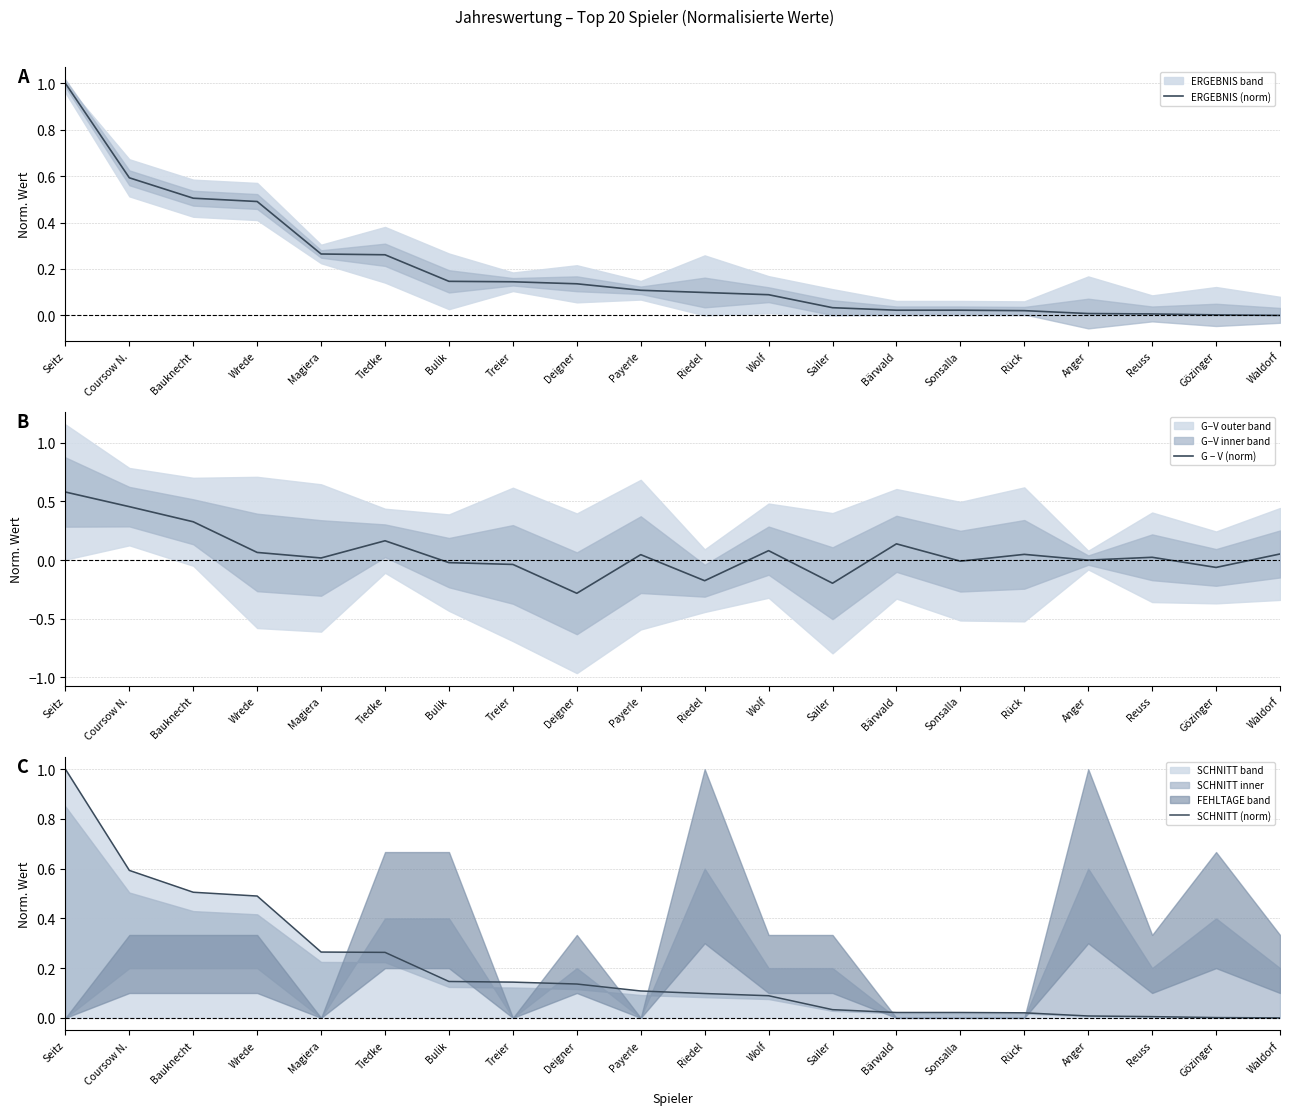

What is the average value of the ERGEBNIS (norm) series?

0.2